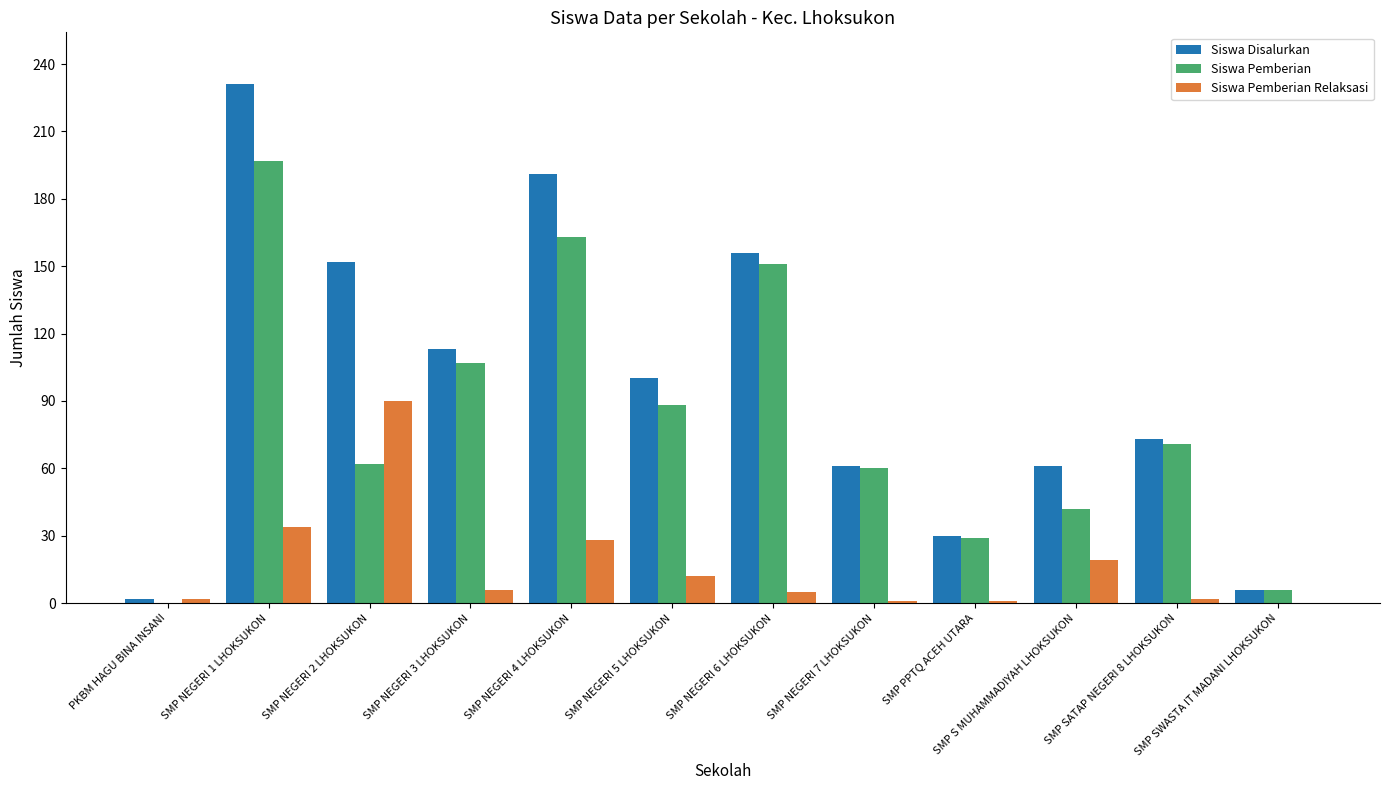

Is the value of Siswa Pemberian at SMP NEGERI 2 LHOKSUKON greater than the value of Siswa Pemberian Relaksasi at SMP NEGERI 5 LHOKSUKON?

Yes